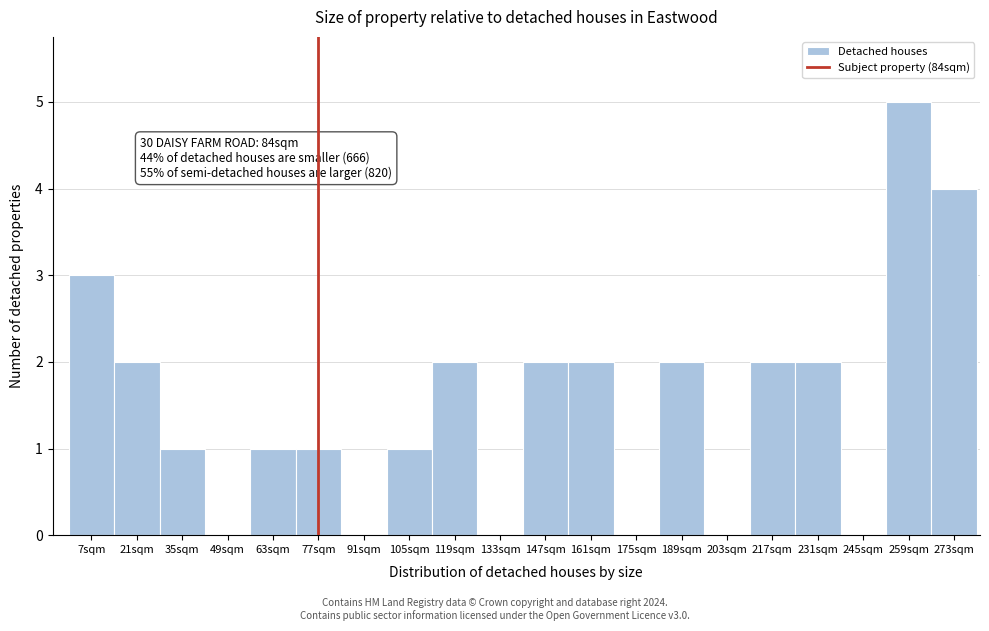

Reading left to right, what are all the values shown in this chart?

7sqm=3	21sqm=2	35sqm=1	49sqm=0	63sqm=1	77sqm=1	91sqm=0	105sqm=1	119sqm=2	133sqm=0	147sqm=2	161sqm=2	175sqm=0	189sqm=2	203sqm=0	217sqm=2	231sqm=2	245sqm=0	259sqm=5	273sqm=4